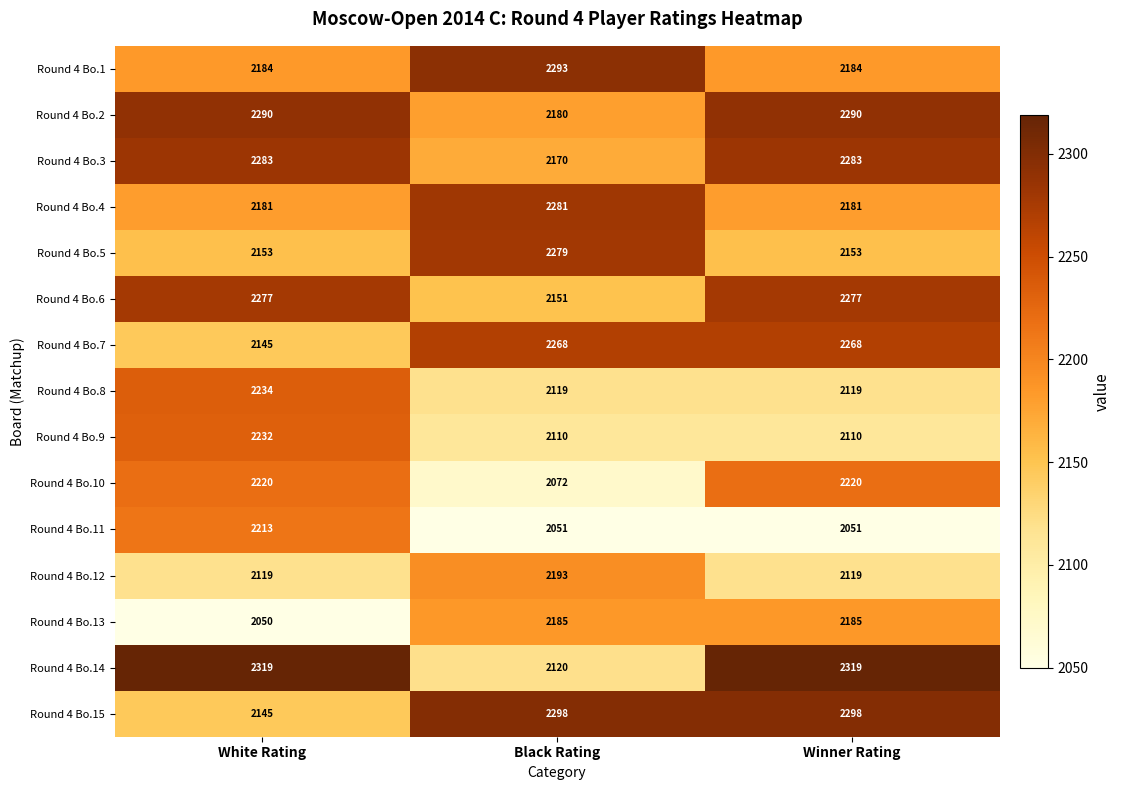

Rank the series at Black Rating from highest to lowest value.

Round 4 Bo.15, Round 4 Bo.1, Round 4 Bo.4, Round 4 Bo.5, Round 4 Bo.7, Round 4 Bo.12, Round 4 Bo.13, Round 4 Bo.2, Round 4 Bo.3, Round 4 Bo.6, Round 4 Bo.14, Round 4 Bo.8, Round 4 Bo.9, Round 4 Bo.10, Round 4 Bo.11